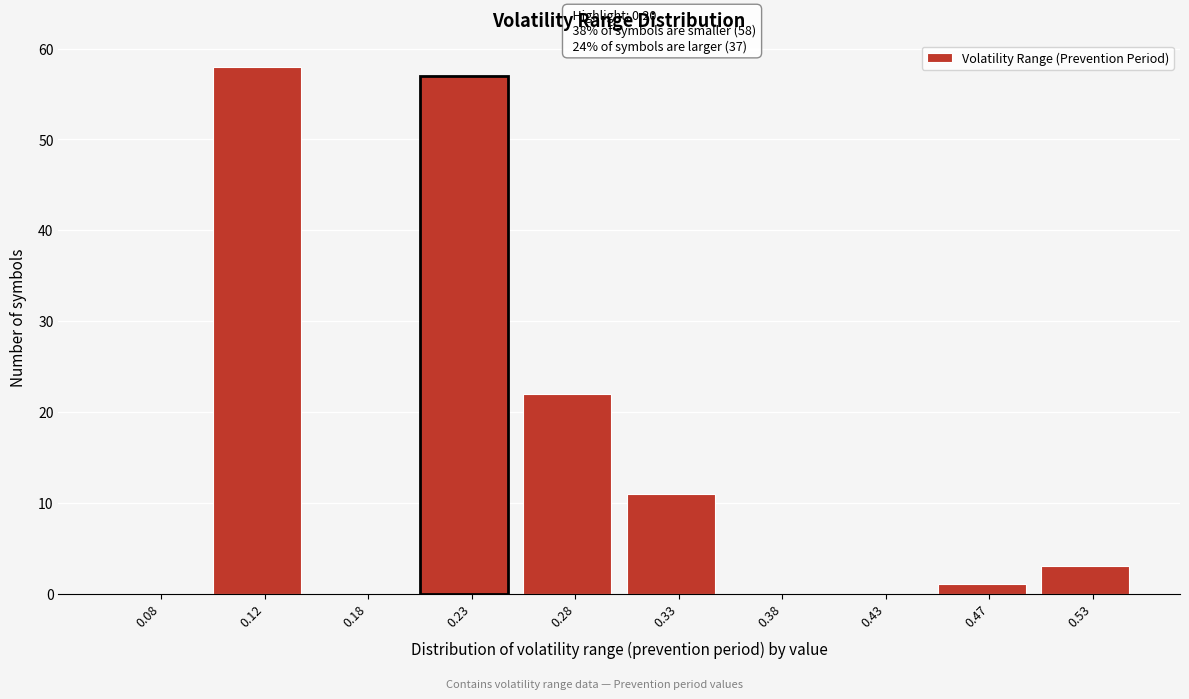

Over which range of the x-axis is the bar tallest?

0.10 to 0.15